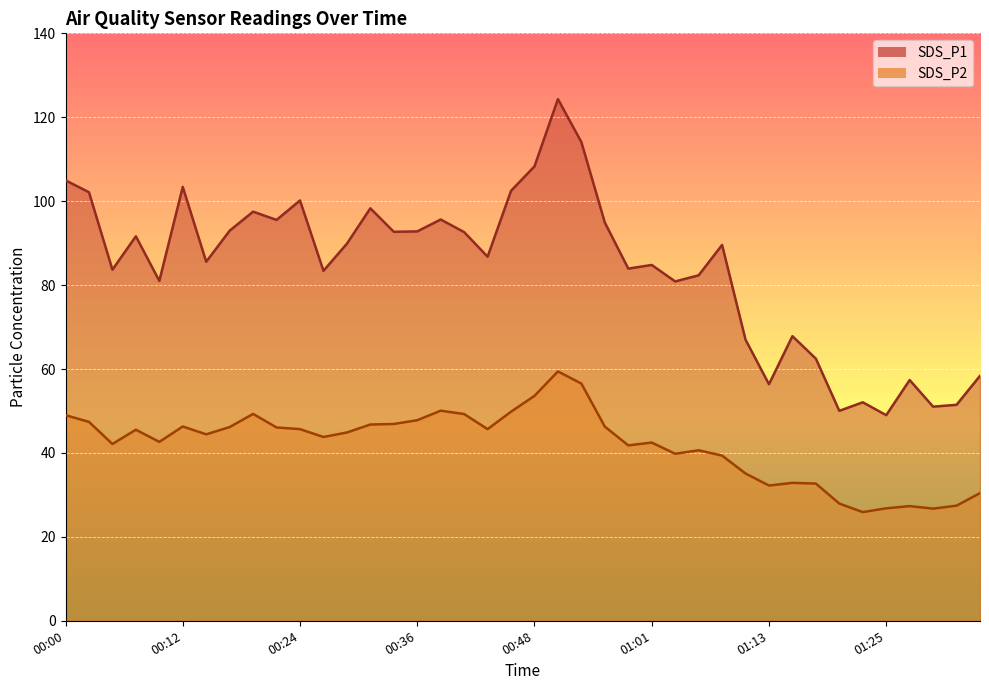

Where is the first local minimum for SDS_P1?

00:05